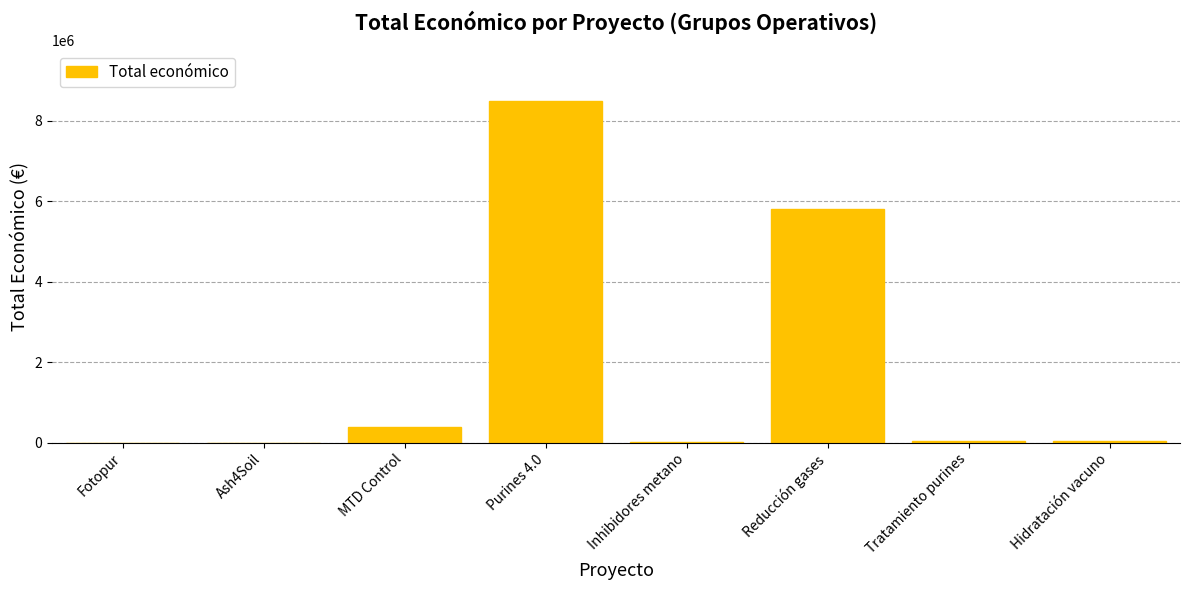

True or false: the data shows 3481505 at Reducción gases.

False